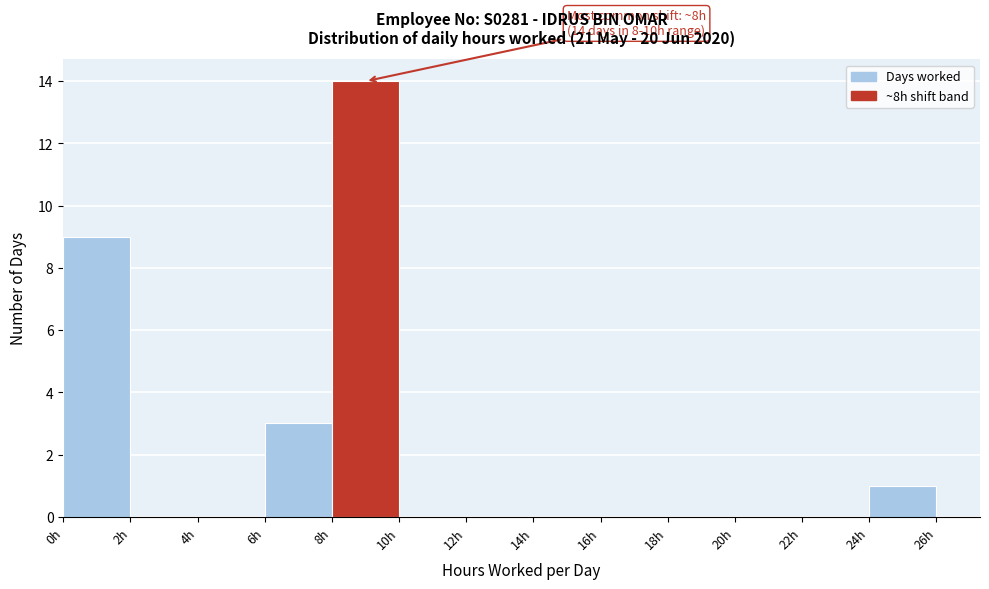

Over which range of the x-axis is the bar tallest?

8 to 10